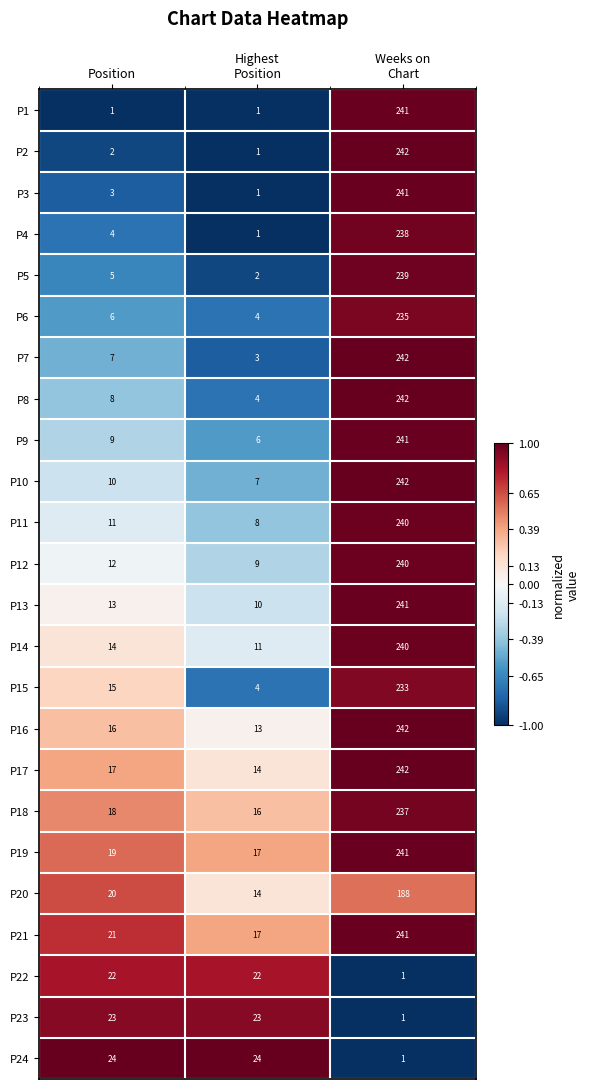

What is the lowest value of the P21 series?

17